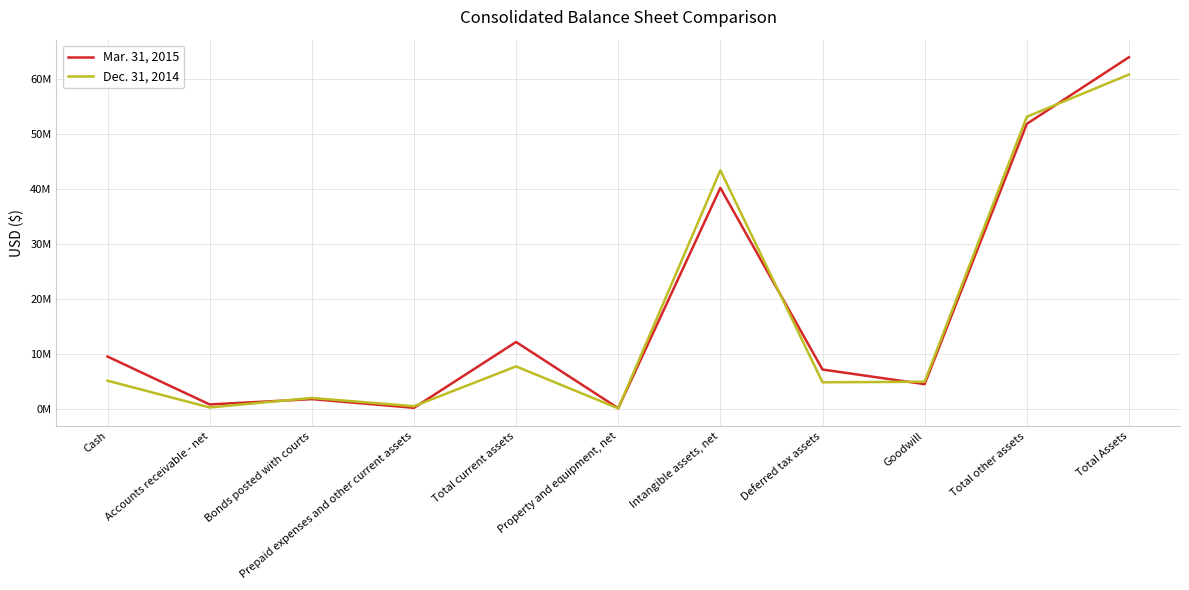

What are all the series names shown in the legend?

Mar. 31, 2015, Dec. 31, 2014